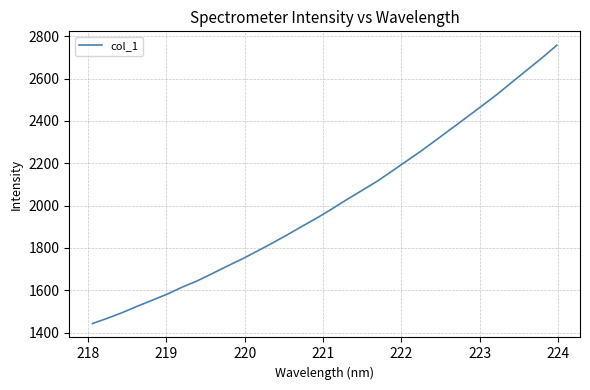

What is the smallest value displayed?

1442.8